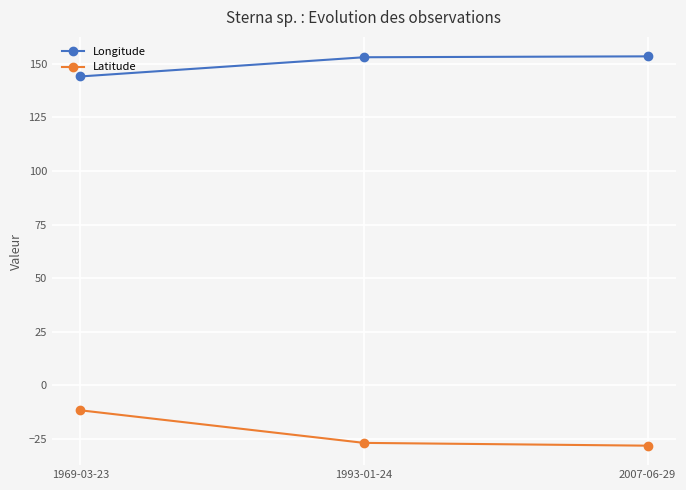

The value of Latitude at 1993-01-24 is -26.8. True or false?

True